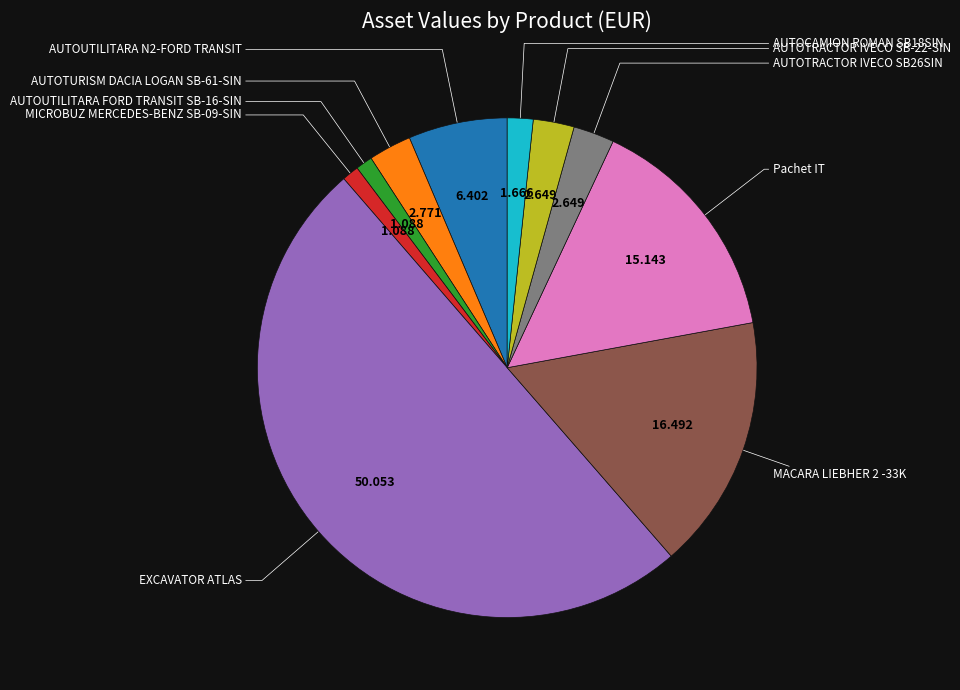

Count the number of slices in the pie.

10